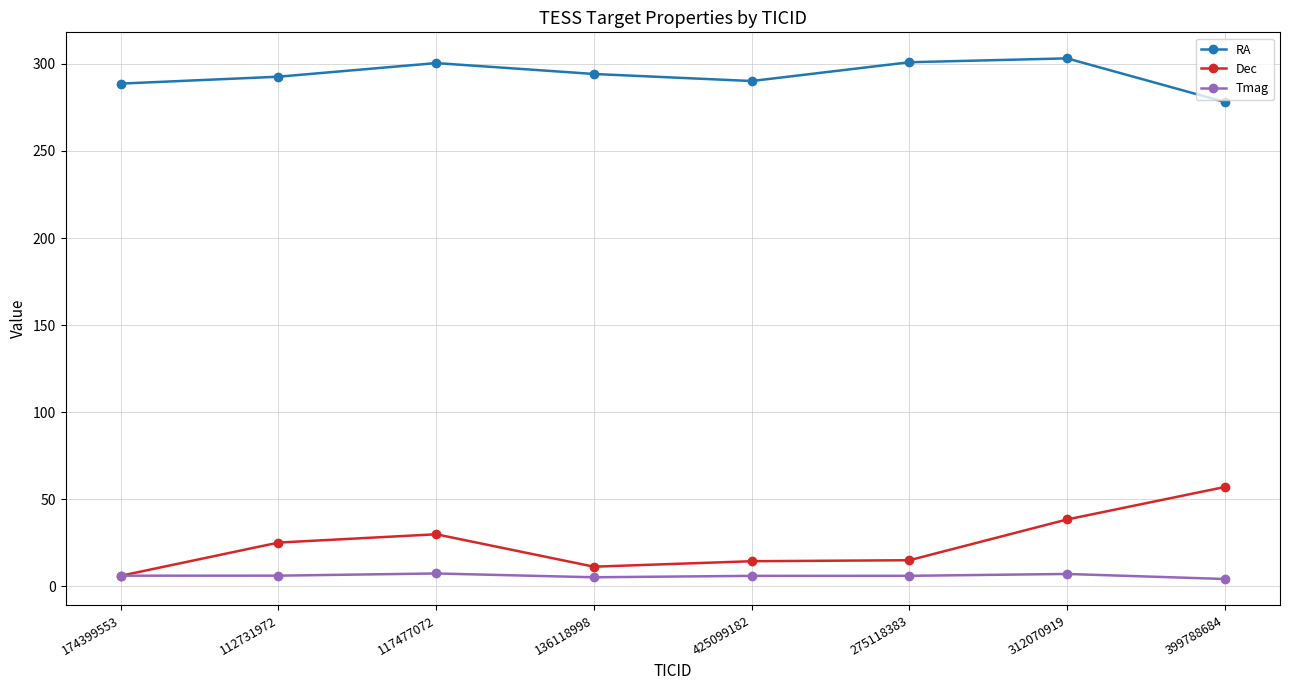

How many series are shown in this chart?

3